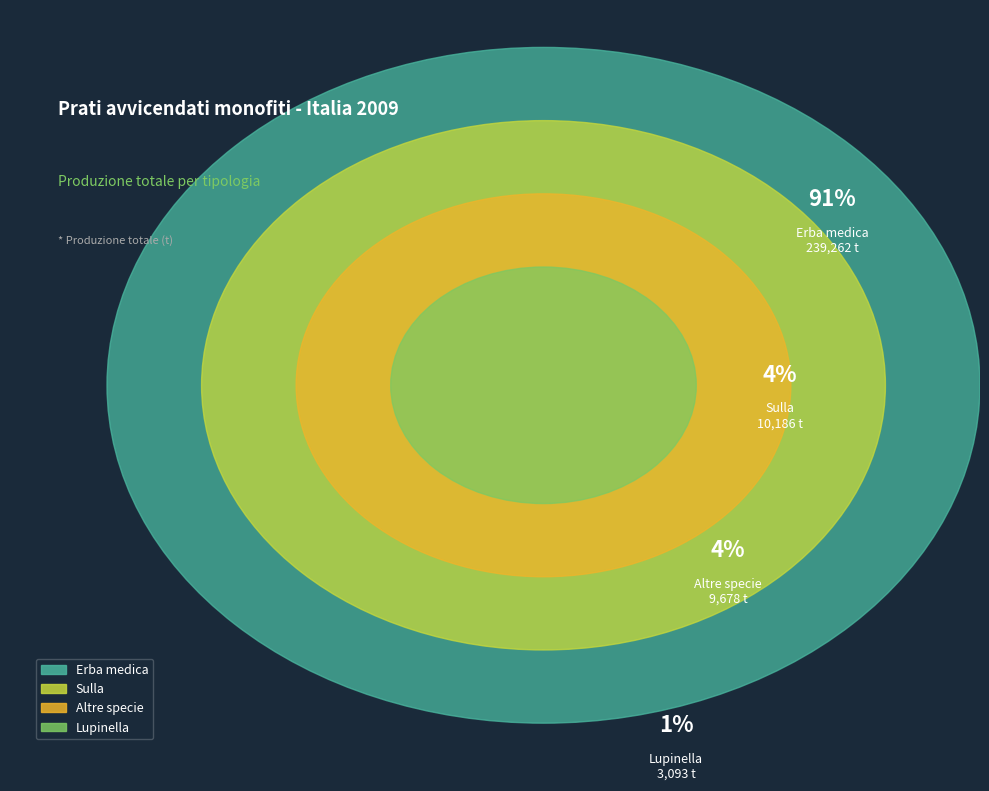

What is the total percentage of Sulla and Altre specie?

7.6%